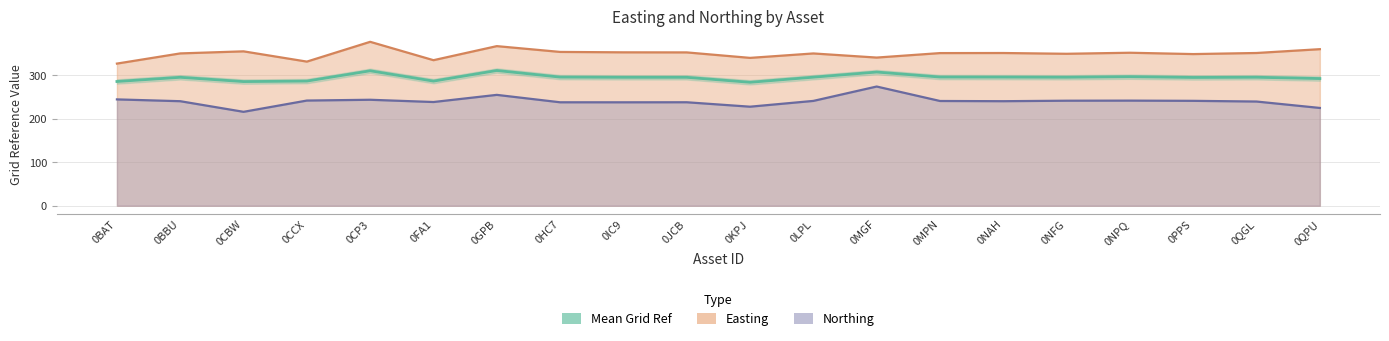

What is the ratio of the value at 0BBU to the value at 0CP3?

1.0